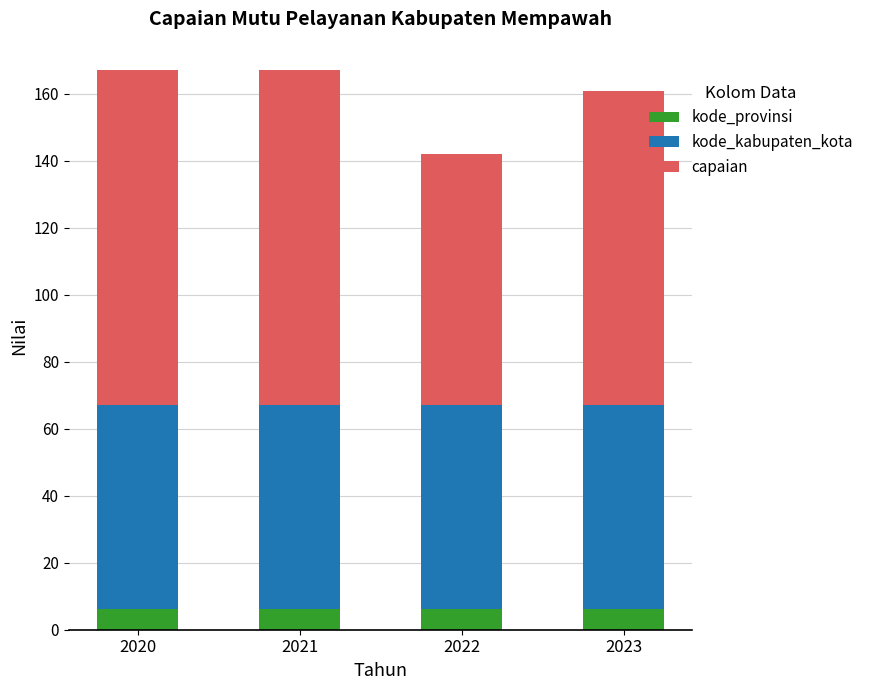

What is the sum of all kode_provinsi values?

24.4